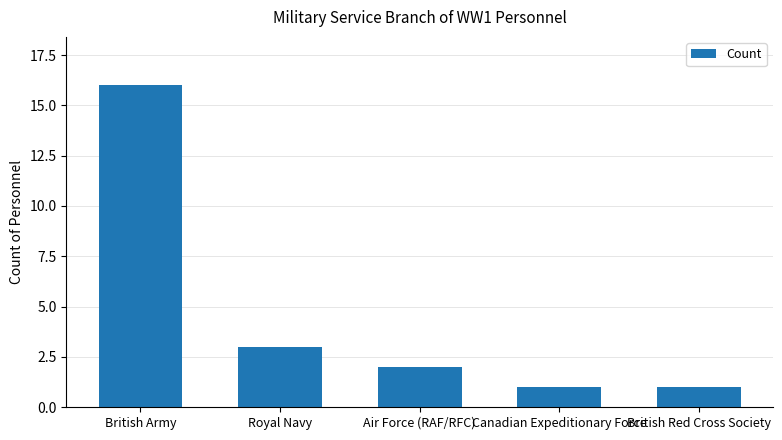

Is it true that the value at Royal Navy is 3?

True